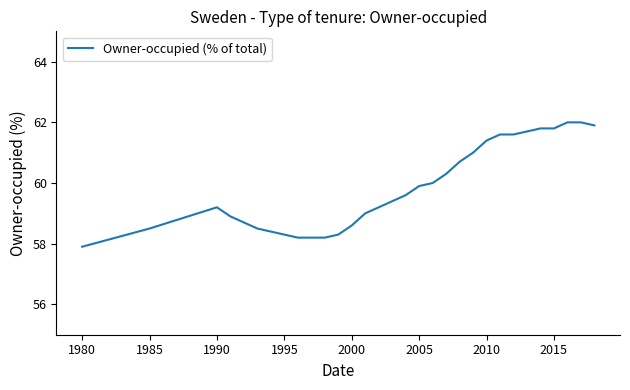

Reading left to right, what are all the values shown in this chart?

57.9	58.5	59.2	58.9	58.7	58.5	58.4	58.3	58.2	58.2	58.2	58.3	58.6	59.0	59.2	59.4	59.6	59.9	60.0	60.3	60.7	61.0	61.4	61.6	61.6	61.7	61.8	61.8	62.0	62.0	61.9